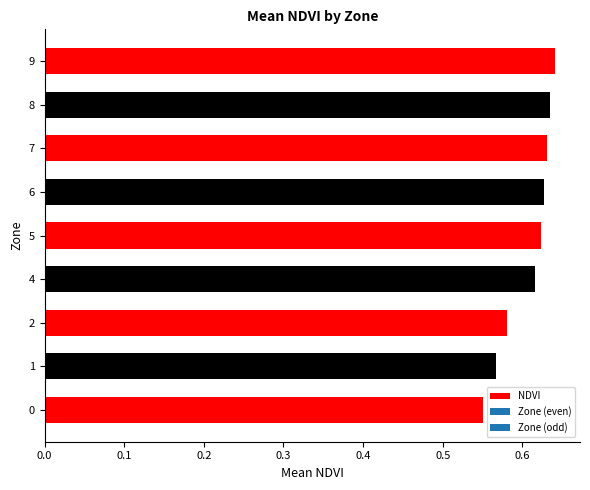

What is the difference between the maximum and minimum values?

0.1